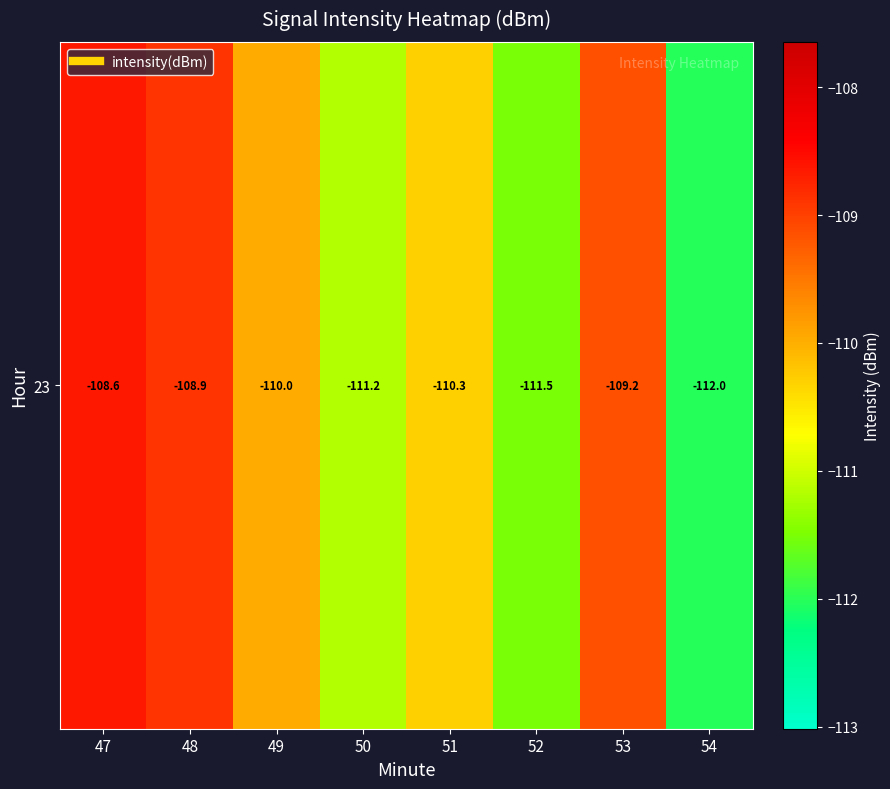

What is the sum of the values at 52 and 54?

-223.5